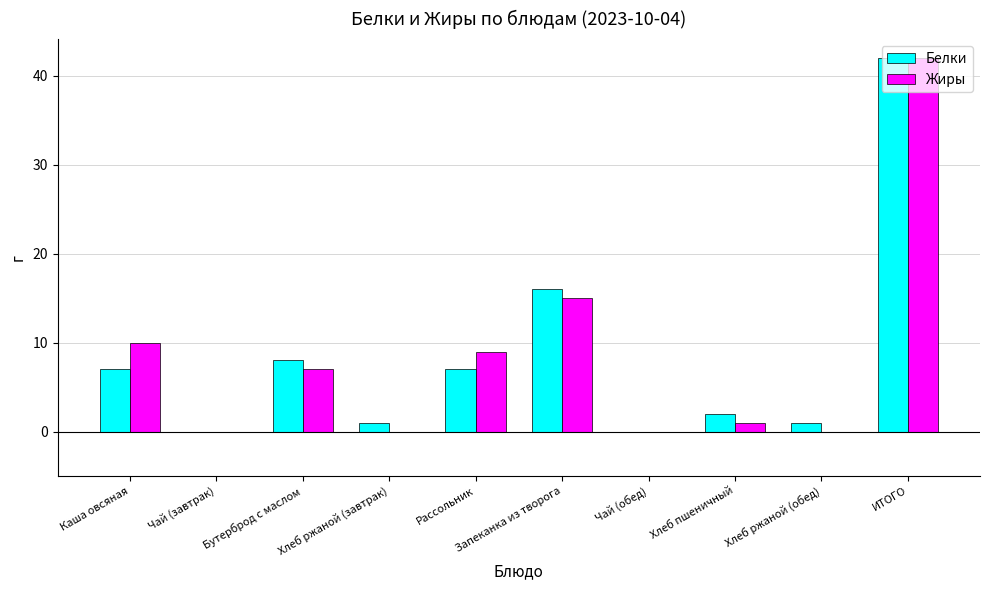

The value of Жиры at Хлеб ржаной (завтрак) is 23. True or false?

False